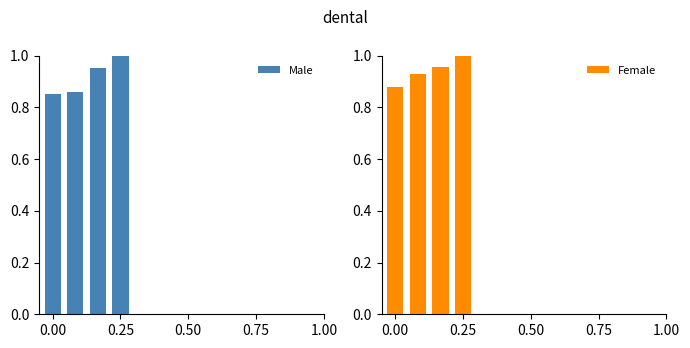

True or false: Female has a value of 0.9 at 0.00.

True